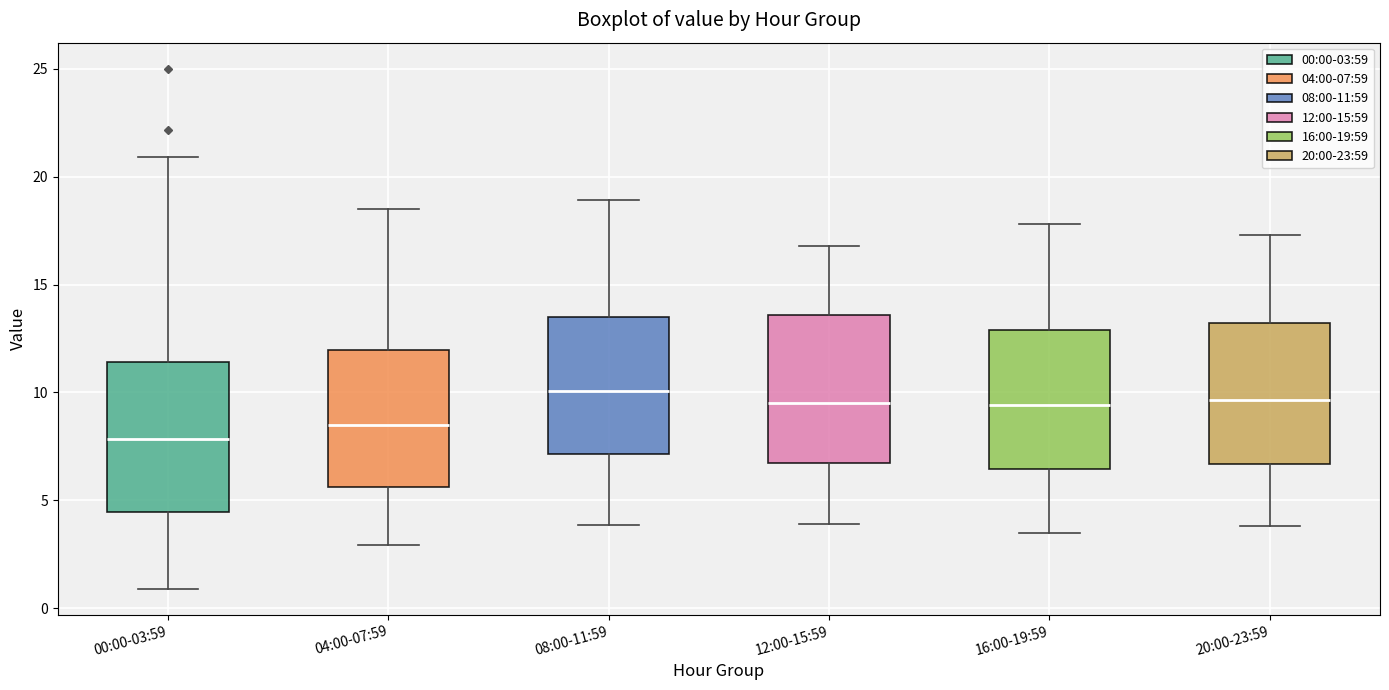

Reading left to right, read every box against the y-axis: the position of its median line, the range the box covers, and the ends of its whiskers. The values are not printed on the chart, so give them approximately, as read against the axis.

00:00-03:59: median 8.0, box 4.5 to 11.5, whiskers 1.0 to 21.0
04:00-07:59: median 8.5, box 5.5 to 12.0, whiskers 3.0 to 18.5
08:00-11:59: median 10.0, box 7.0 to 13.5, whiskers 4.0 to 19.0
12:00-15:59: median 9.5, box 7.0 to 13.5, whiskers 4.0 to 17.0
16:00-19:59: median 9.5, box 6.5 to 13.0, whiskers 3.5 to 18.0
20:00-23:59: median 9.5, box 6.5 to 13.0, whiskers 4.0 to 17.5